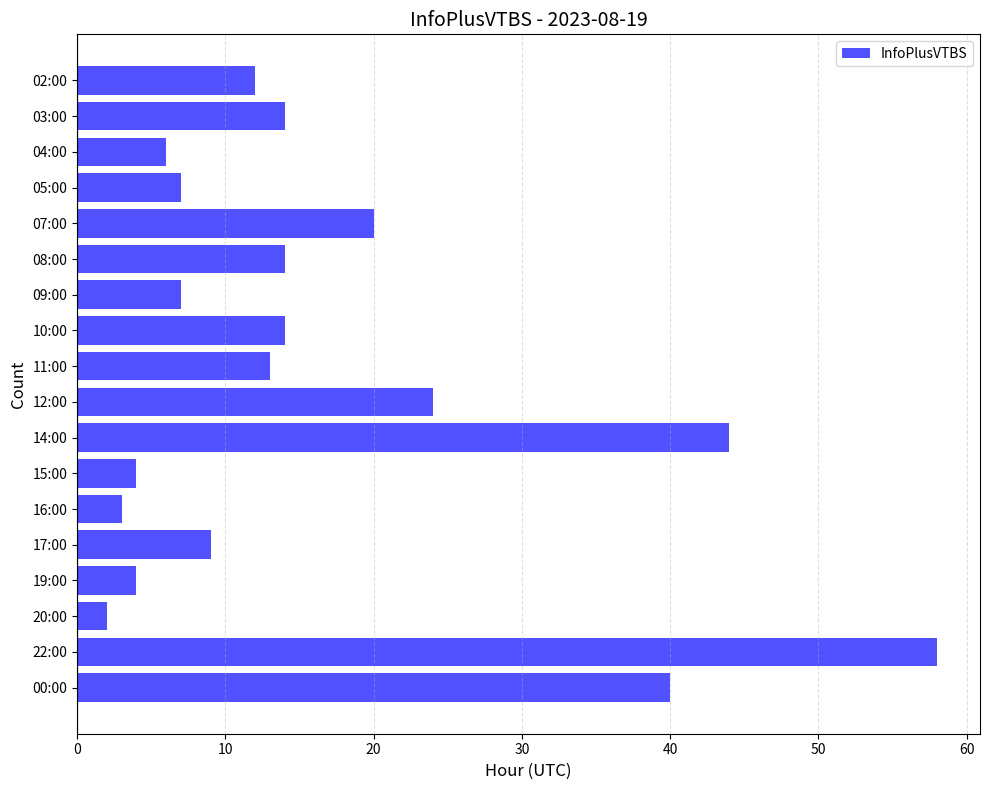

Which label corresponds to the smallest value in the chart?

20:00